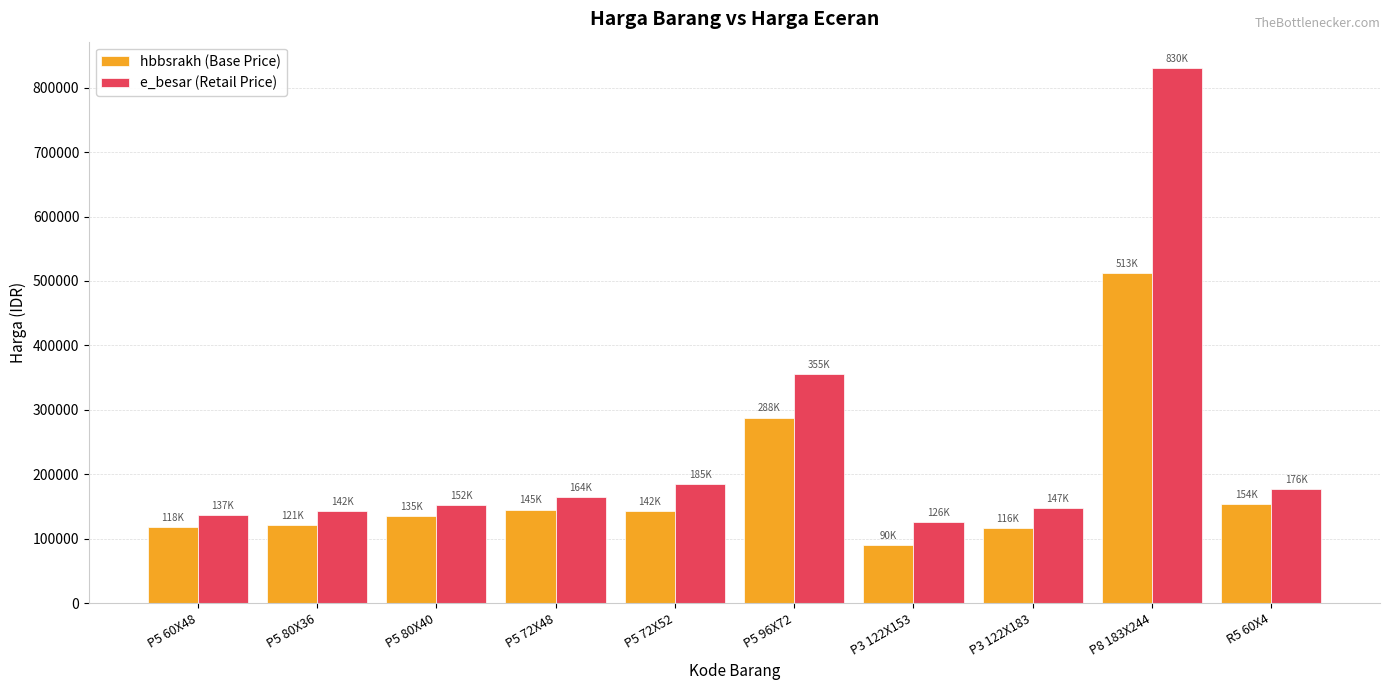

The value of e_besar (Retail Price) at P5 96X72 is 355000.0. True or false?

True